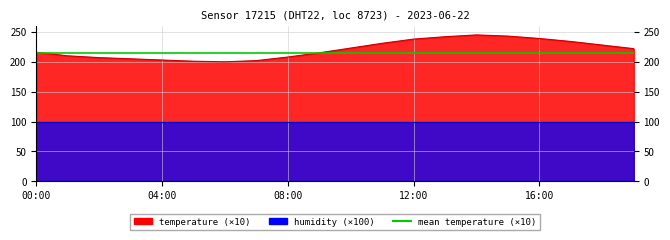

What is the change in value from 06:00 to 15:00?

+43